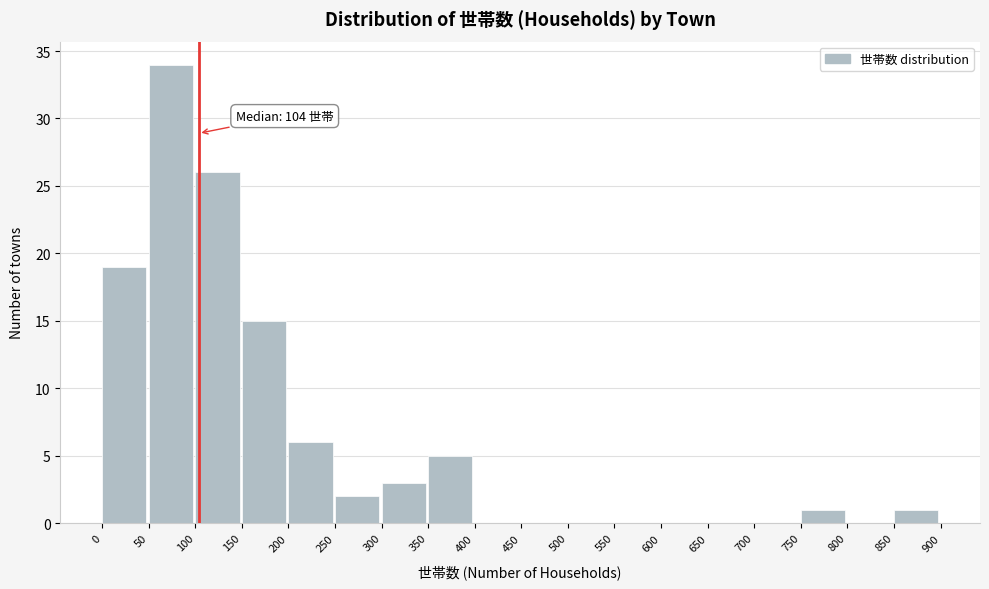

Over which range of the x-axis is the bar tallest?

50 to 100